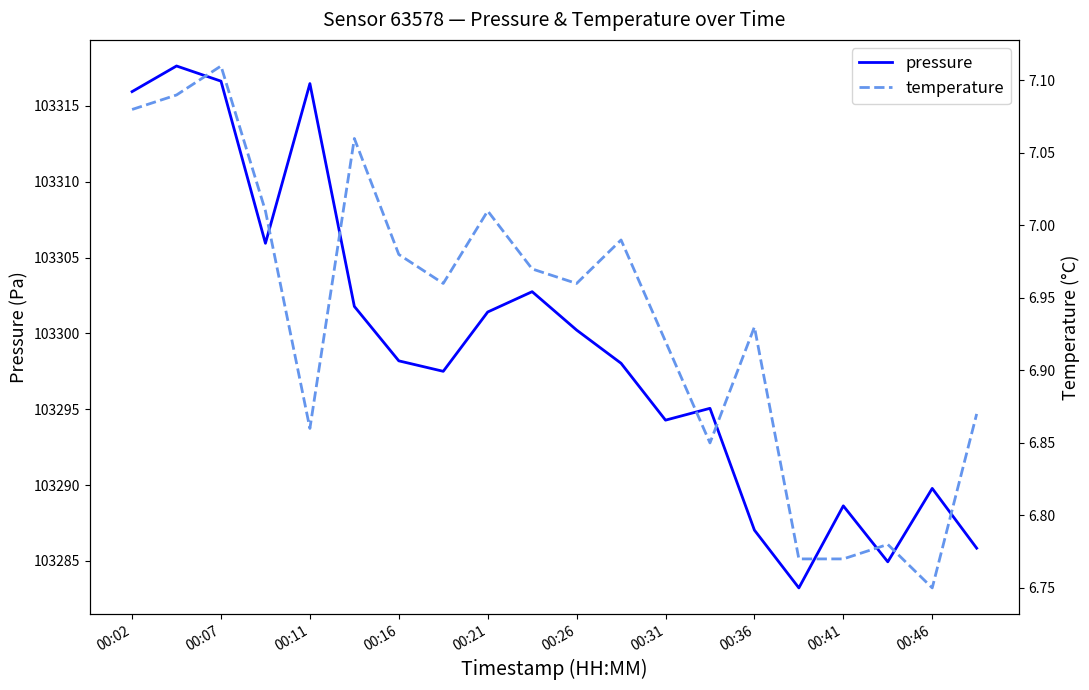

How many lines are shown in the chart?

2